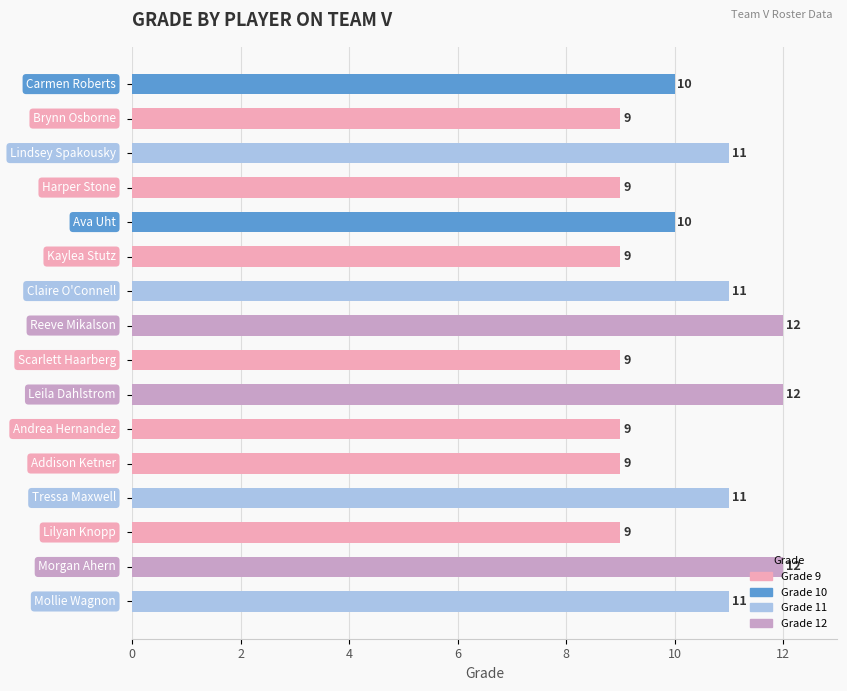

How many values are between 9 and 11?

13